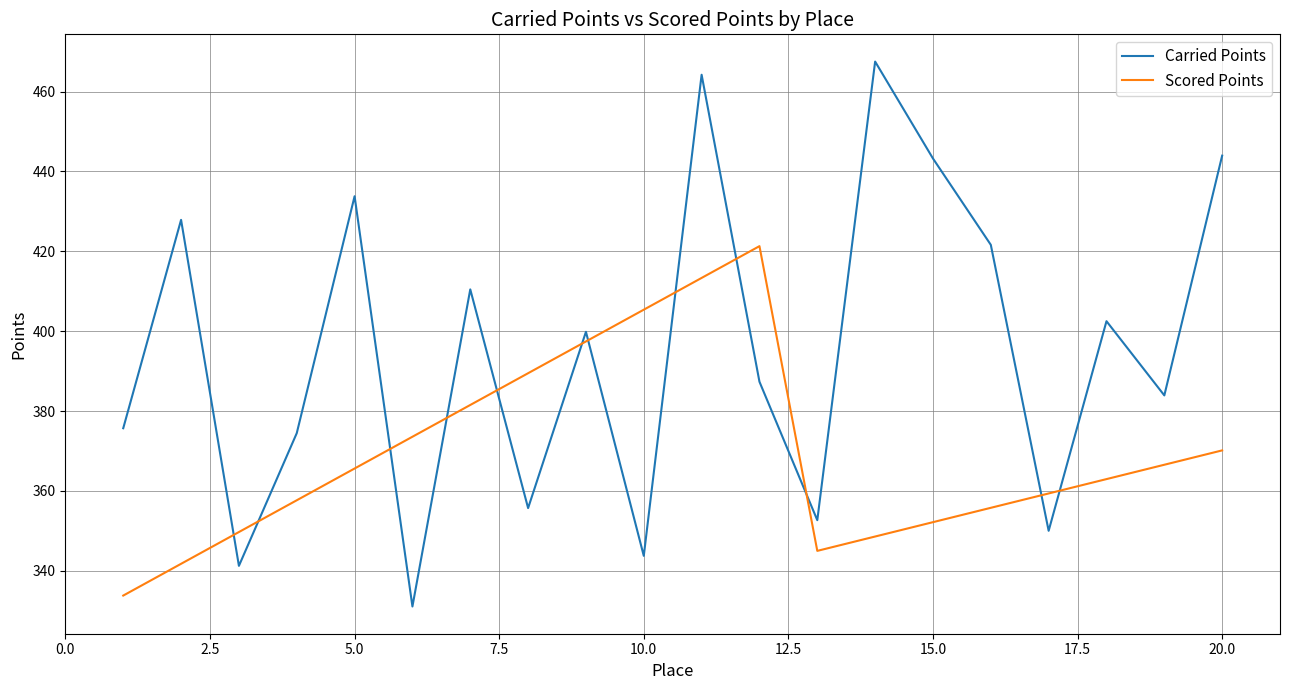

Which series has the largest range (max minus min)?

Carried Points